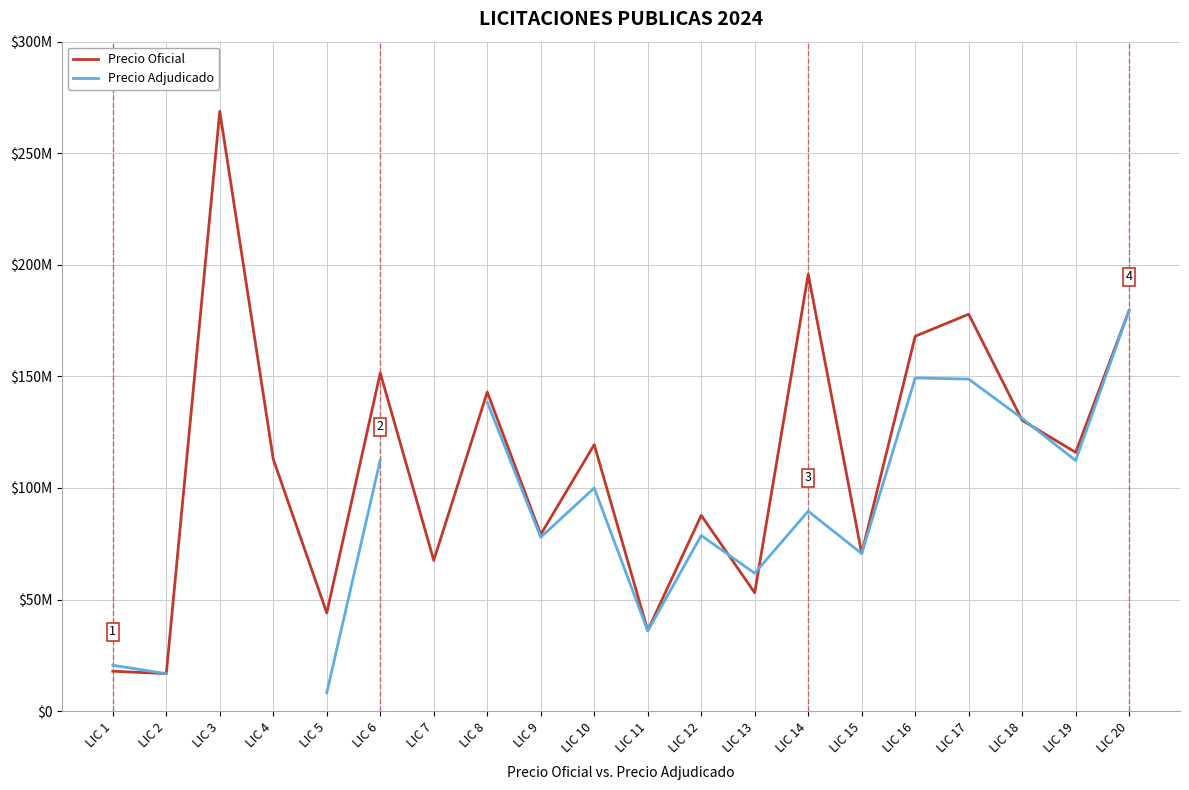

What is the difference between the Precio Oficial values at LIC 10 and LIC 8?

23577594.0